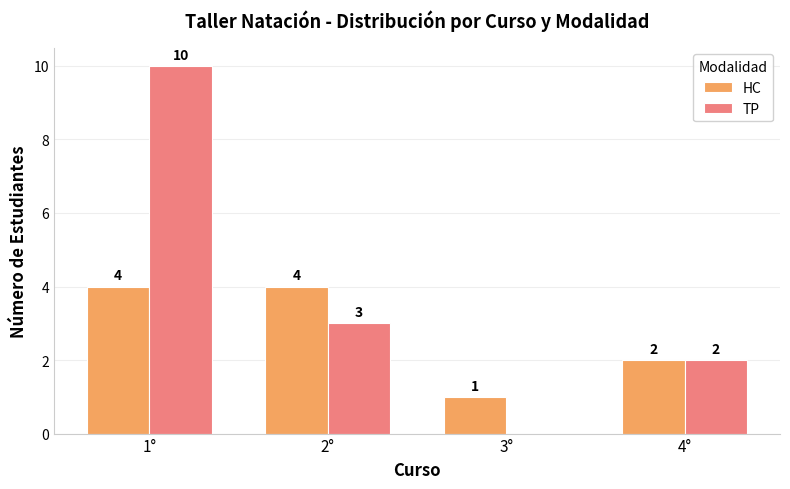

What are all the series names shown in the legend?

HC, TP